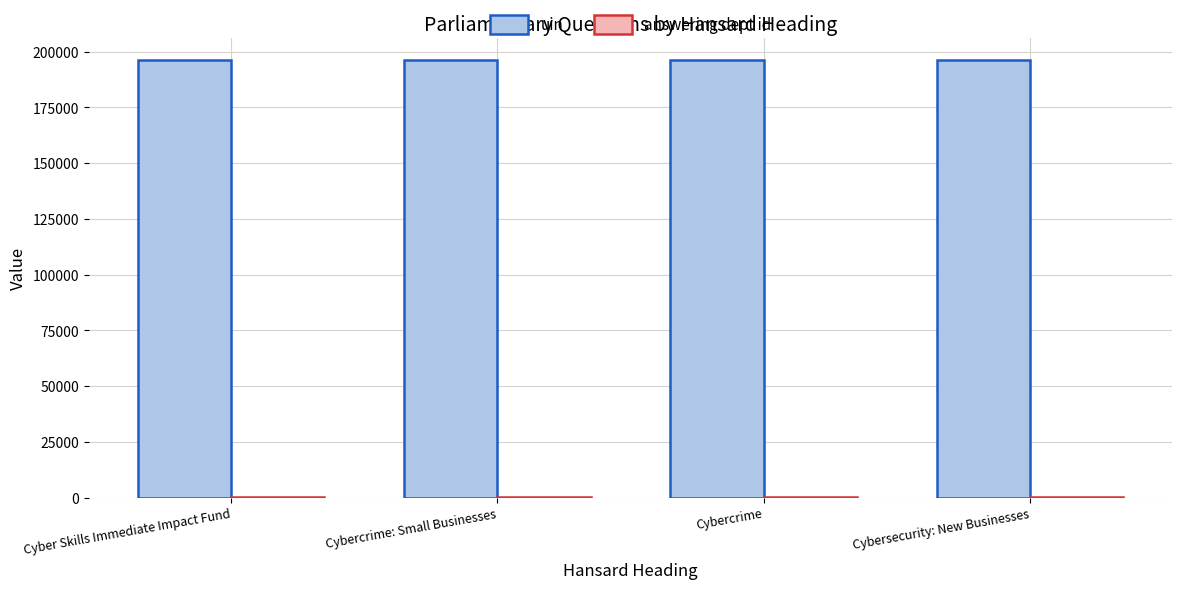

What is the maximum value shown in the chart?

196207